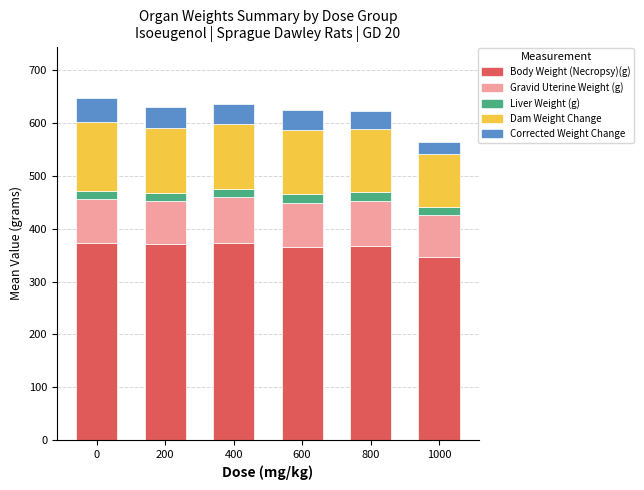

What is the sum of the Body Weight (Necropsy)(g) values at 1000 and 800?

714.8